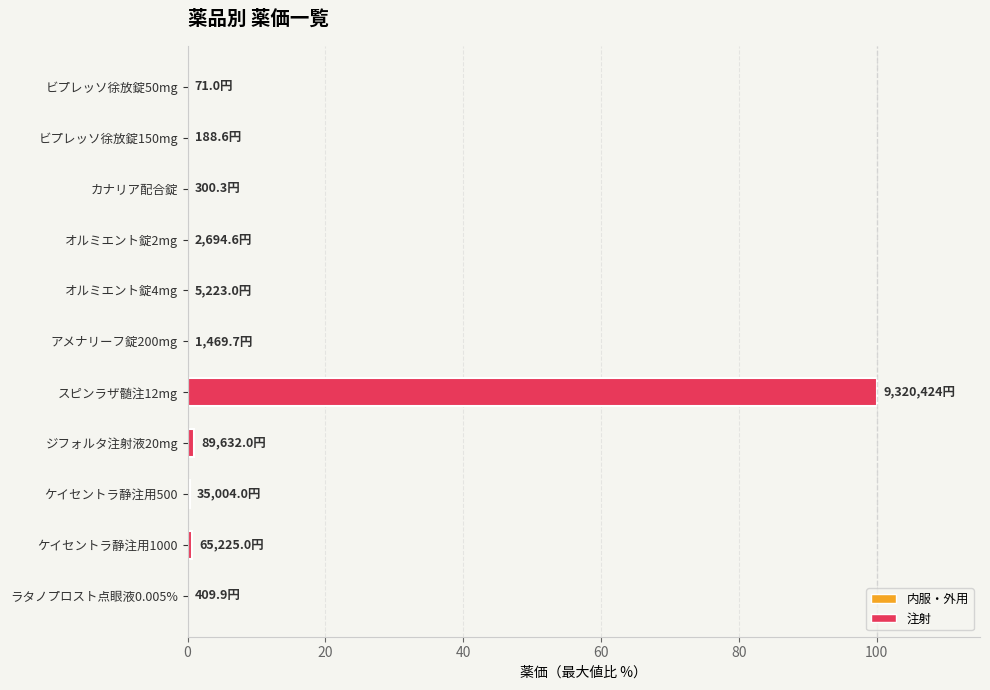

Which label corresponds to the largest value in the chart?

スピンラザ髄注12mg